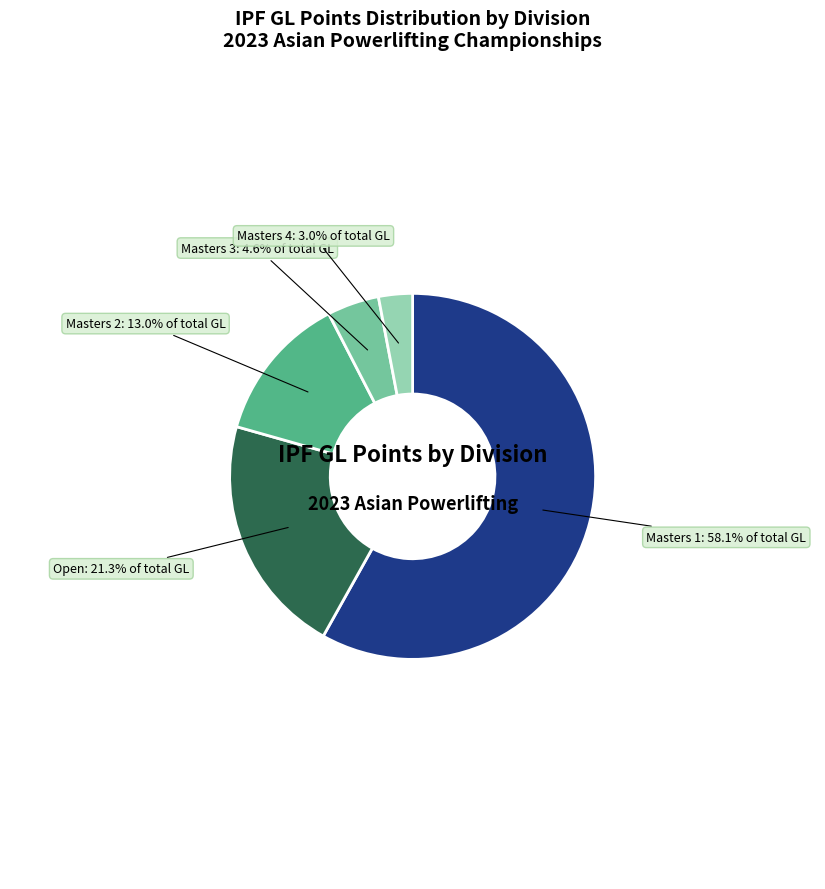

Is there a majority slice in this chart?

Yes